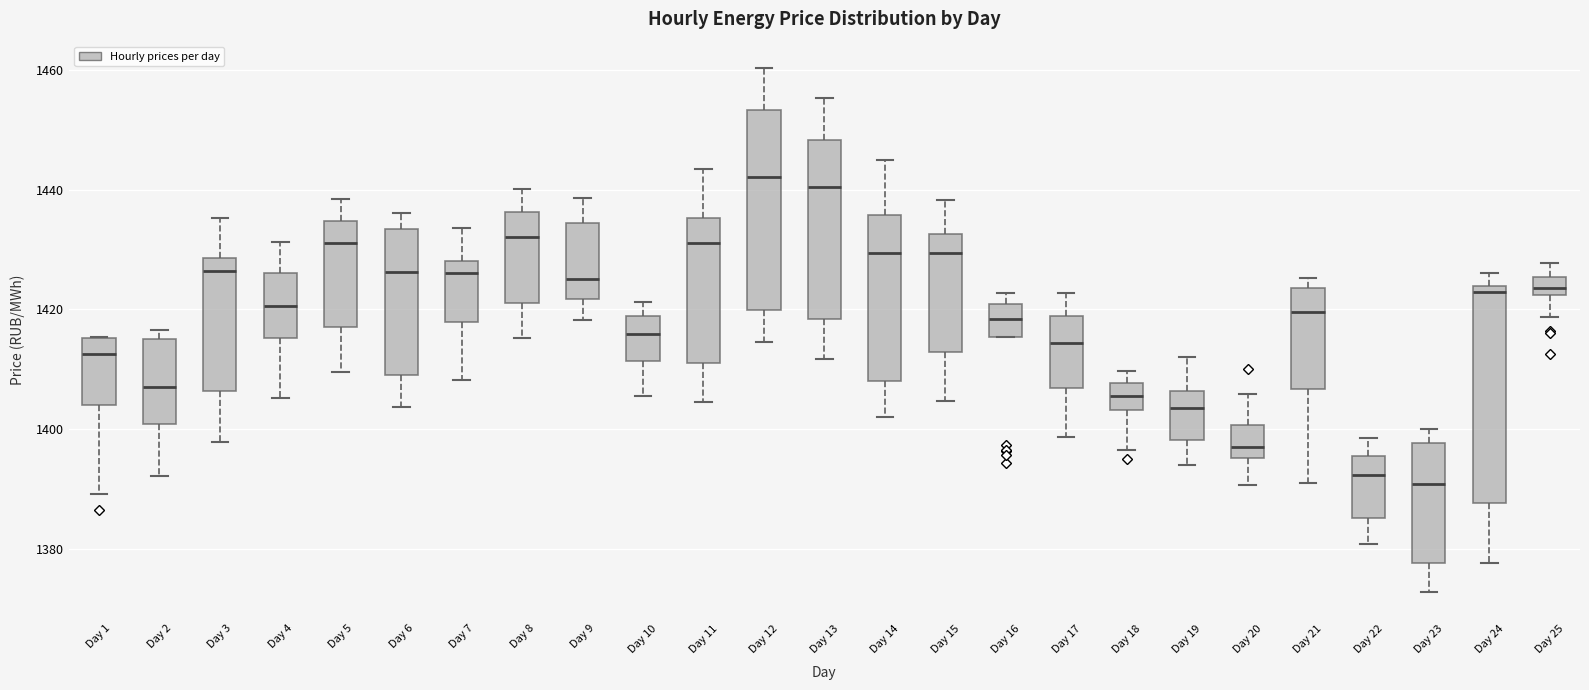

Where does the median line of the box for Day 12 sit on the y-axis? The values are not printed on the chart, so give them approximately, as read against the axis.

1442